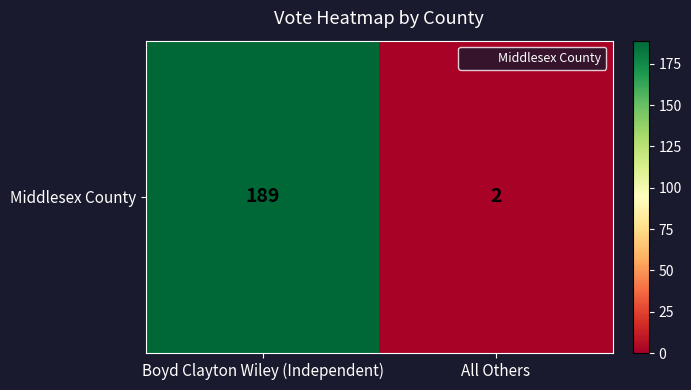

Rank the categories by value from highest to lowest.

Boyd Clayton Wiley (Independent), All Others